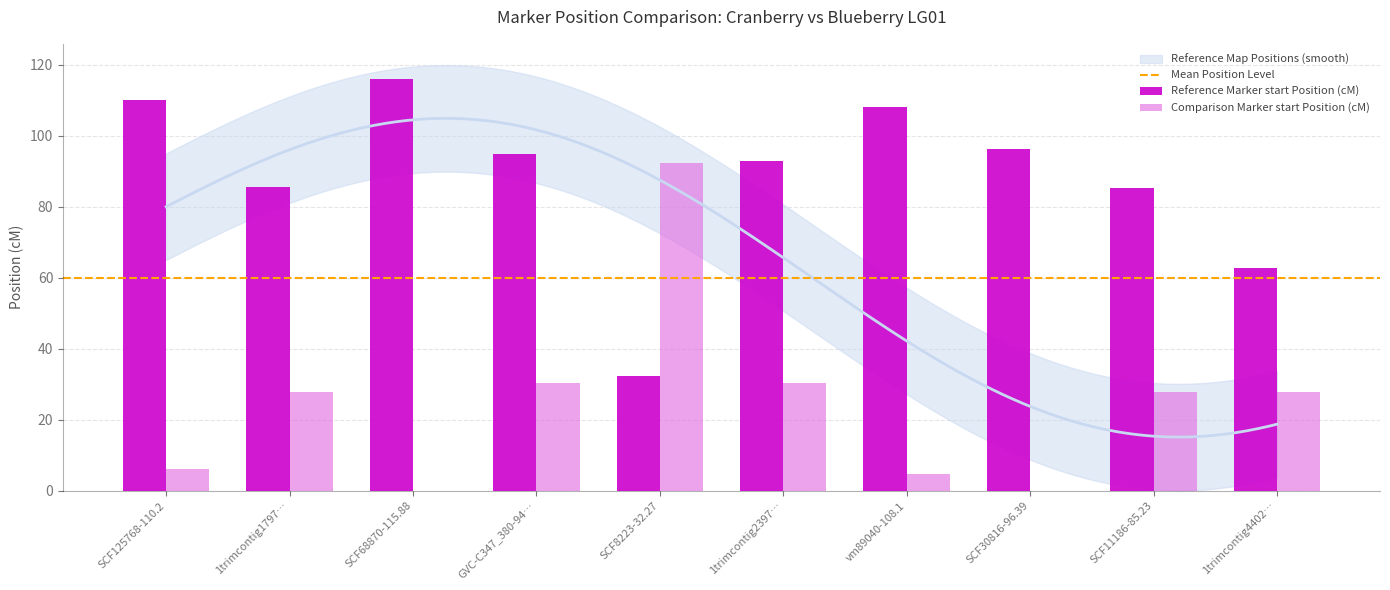

What is the difference between the second highest and second lowest values in the Comparison Marker start Position (cM) series?

30.3